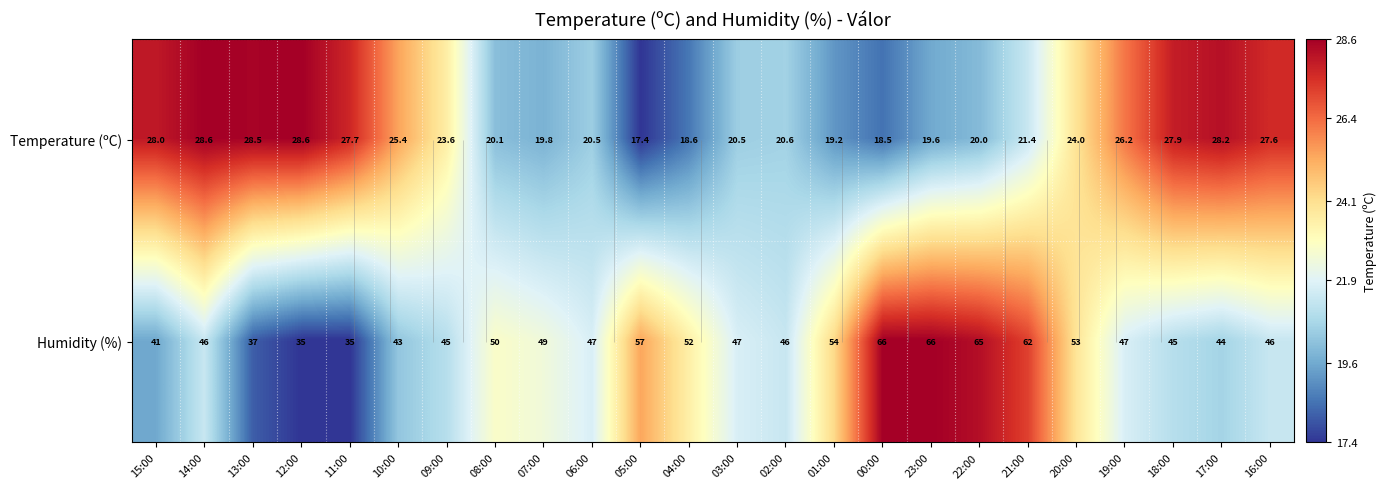

Which series changed the most between 11:00 and 21:00?

Humidity (%)